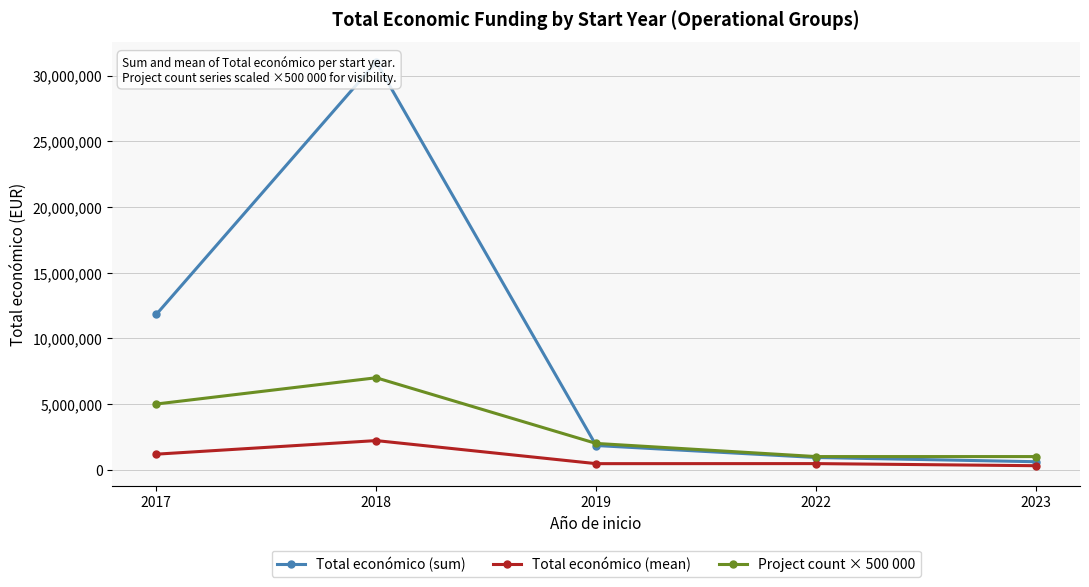

List the labels in order of Project count × 500 000 value, largest first.

2018, 2017, 2019, 2022, 2023